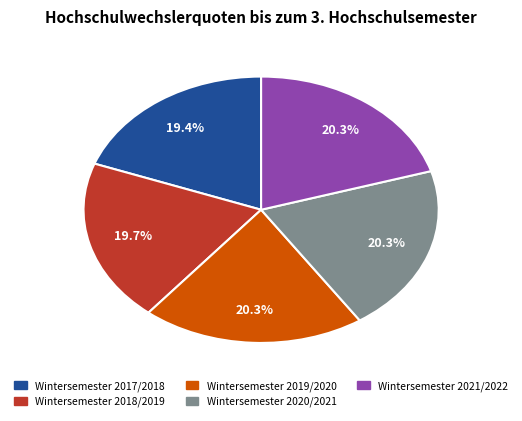

Is there any slice that represents more than half of the pie?

No